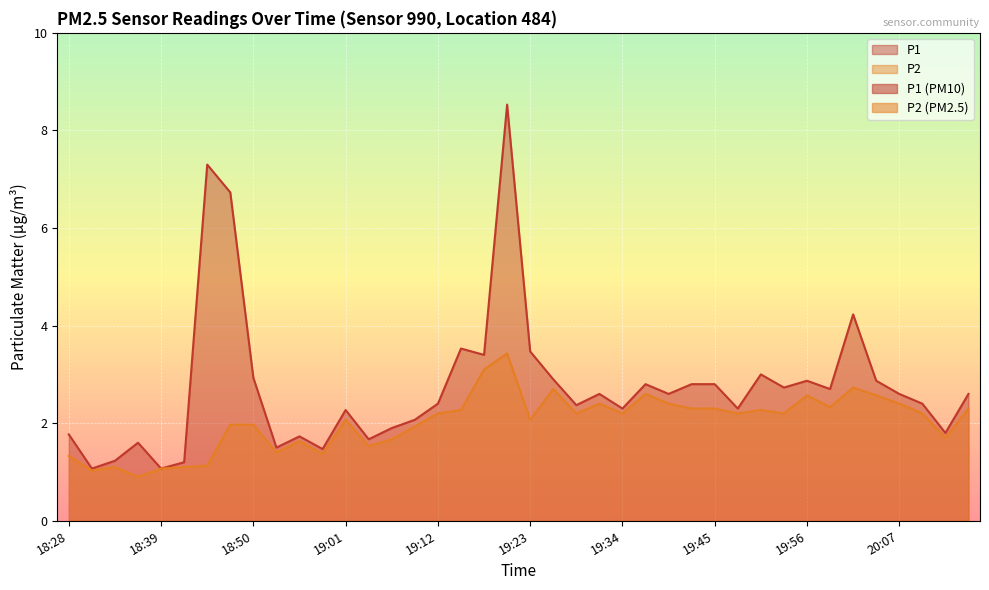

Which category has the highest value in the P2 series?

19:20